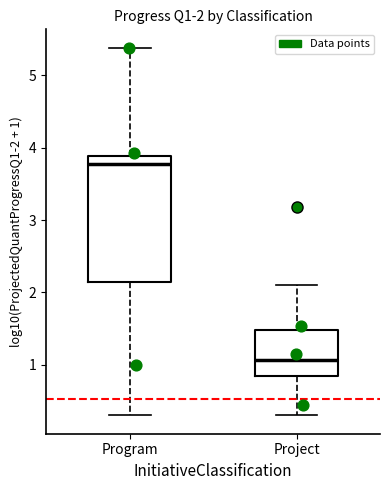

Which box has the highest median line?

Program